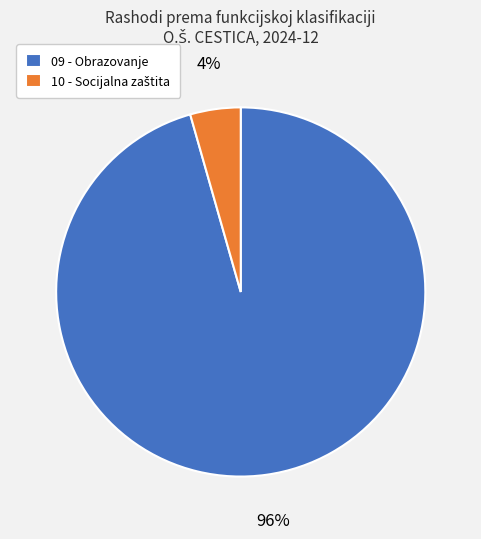

Does any single category account for the majority?

Yes